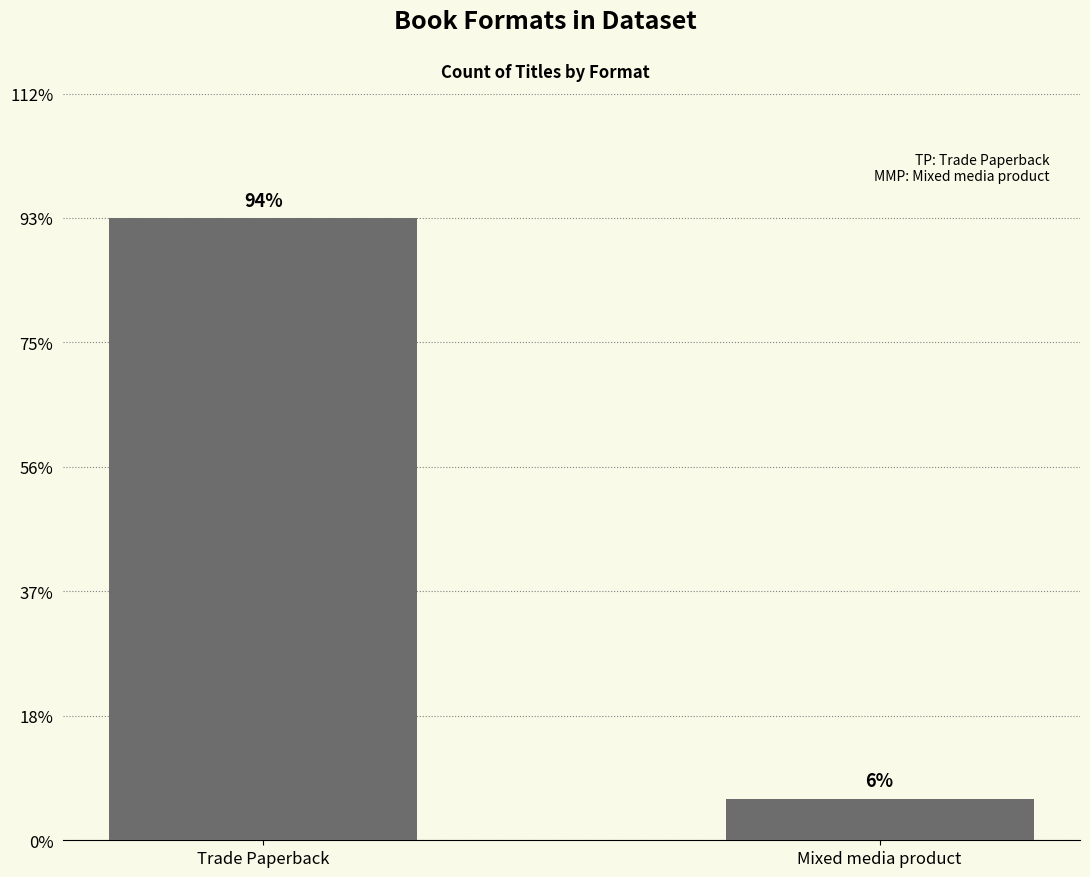

What is the label of the 1st bar from the right?

Mixed media product